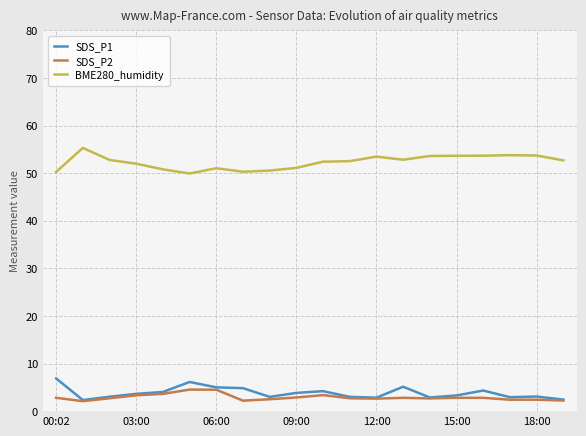

True or false: SDS_P2 and BME280_humidity intersect in this chart.

False